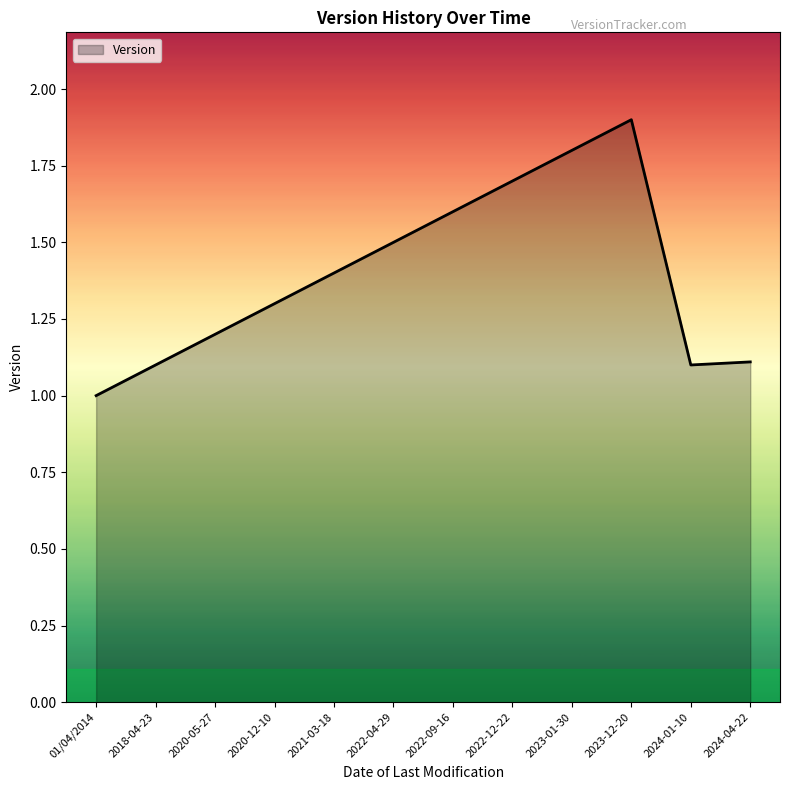

What is the sum of the values at 2021-03-18 and 2023-01-30?

3.2